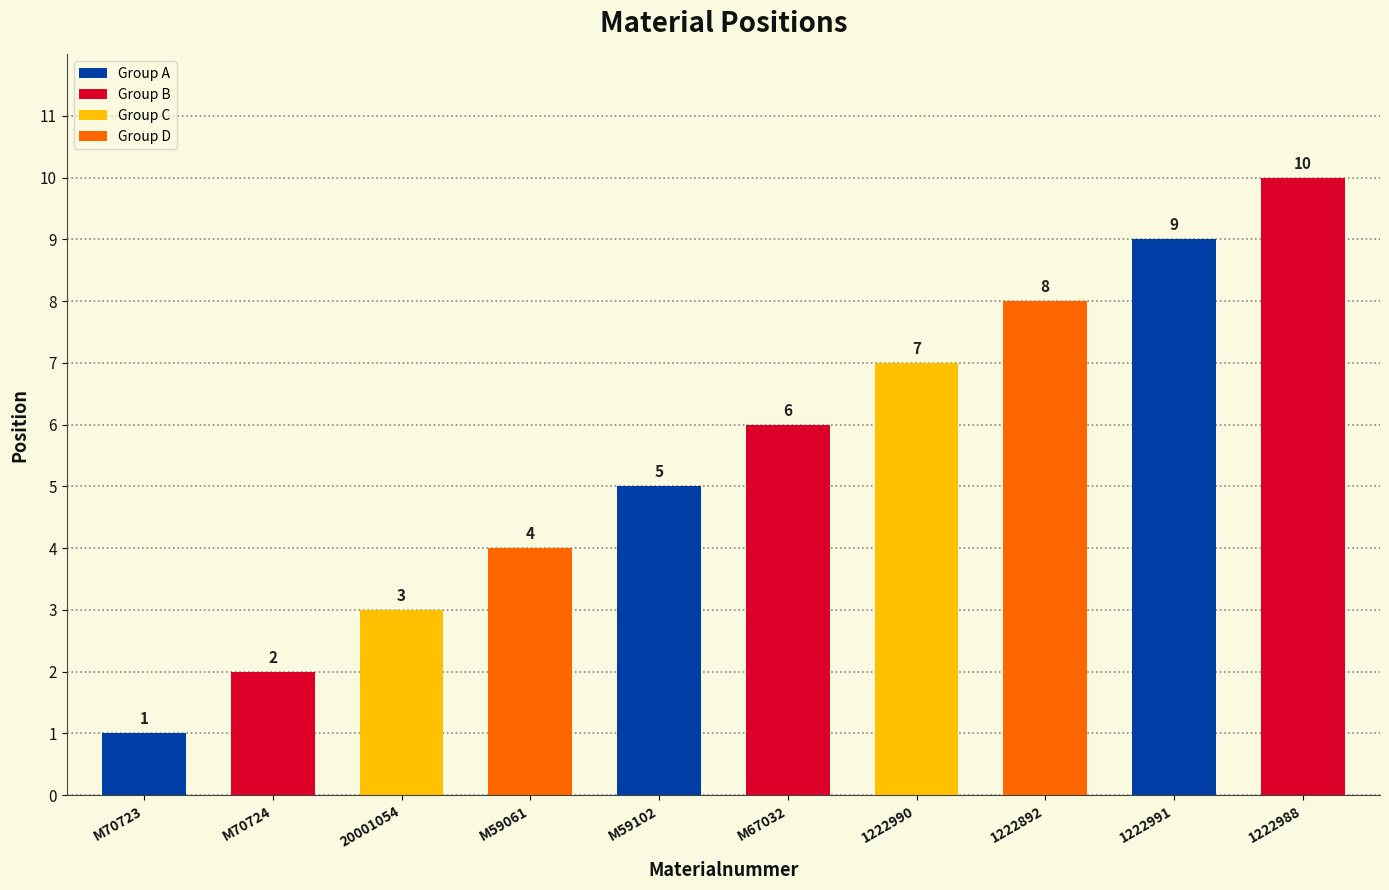

Rank the categories by value from highest to lowest.

1222988, 1222991, 1222892, 1222990, M67032, M59102, M59061, 20001054, M70724, M70723